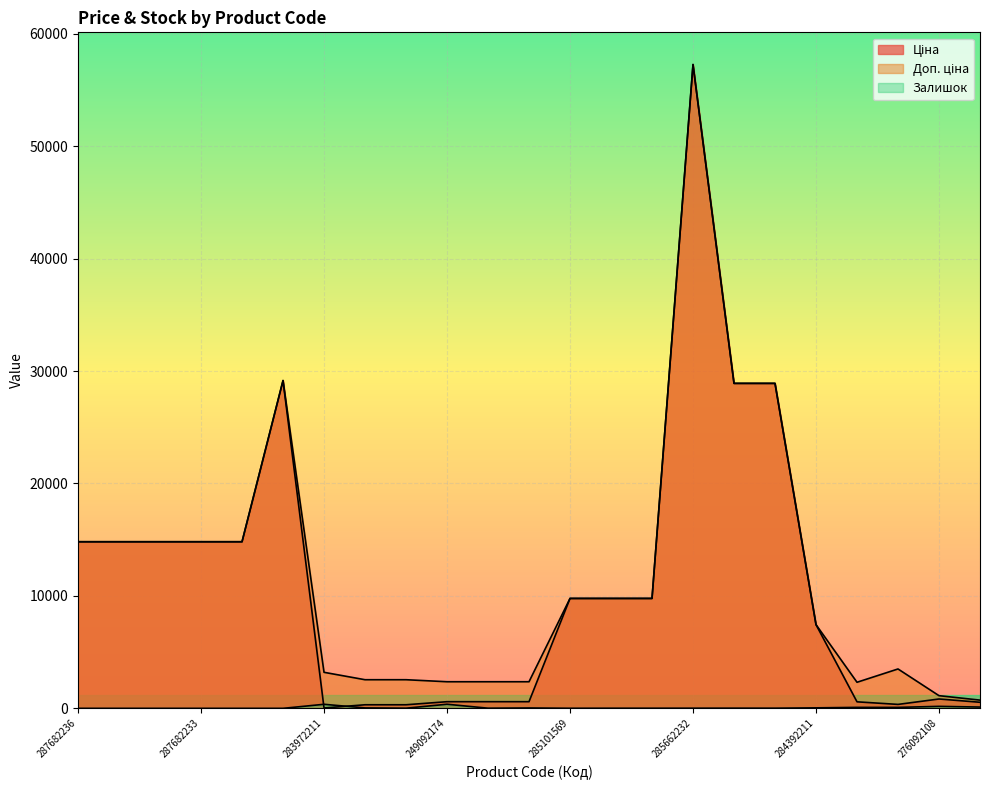

Reading left to right, transcribe all the data shown in this chart.

Ціна: 14817.6	14817.6	14817.6	14817.6	14817.6	29152.3	32.0	318.3	318.3	591.6	591.6	591.6	9775.5	9775.5	9775.5	57258.0	28901.7	28901.7	7444.6	579.8	350.2	831.5	540.5
Доп. ціна: 14817.6	14817.6	14817.6	14817.6	14817.6	29152.3	3205.0	2546.4	2546.4	2366.5	2366.5	2366.5	9775.5	9775.5	9775.5	57258.0	28901.7	28901.7	7444.6	2319.2	3502.5	1126.7	732.0
Залишок: 0.0	0.0	0.0	0.0	0.0	0.0	360.0	38.0	15.0	365.0	14.0	33.0	7.0	11.0	11.0	13.0	16.0	14.0	44.0	86.0	85.0	177.0	114.0